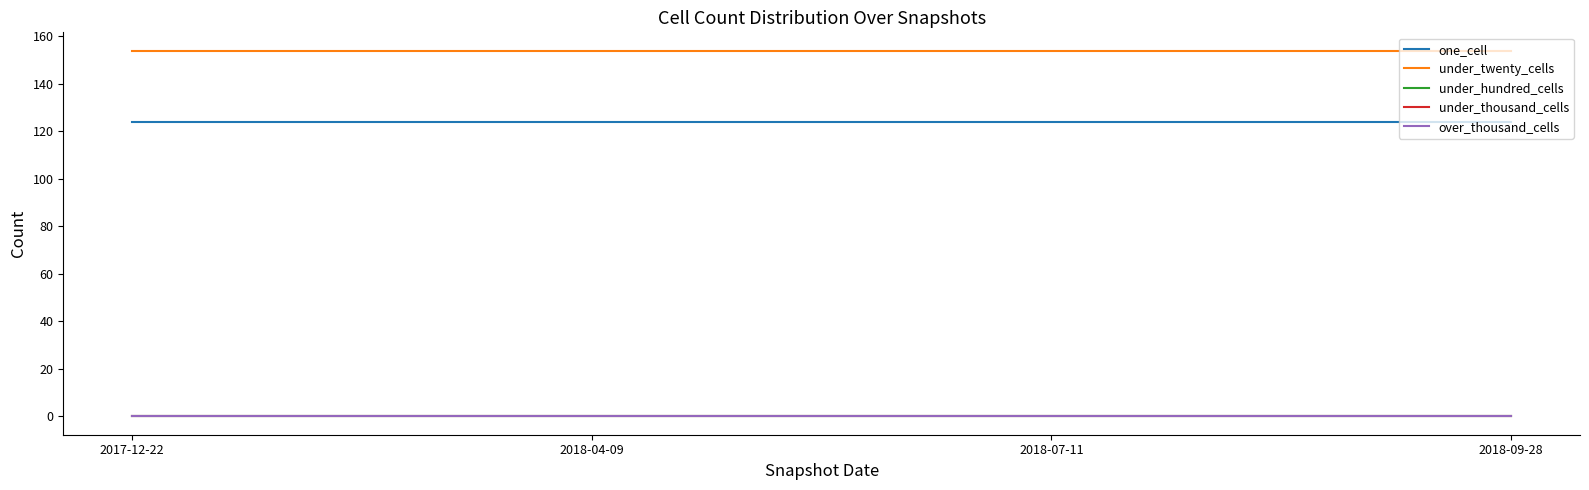

True or false: over_thousand_cells and one_cell cross at least once.

False